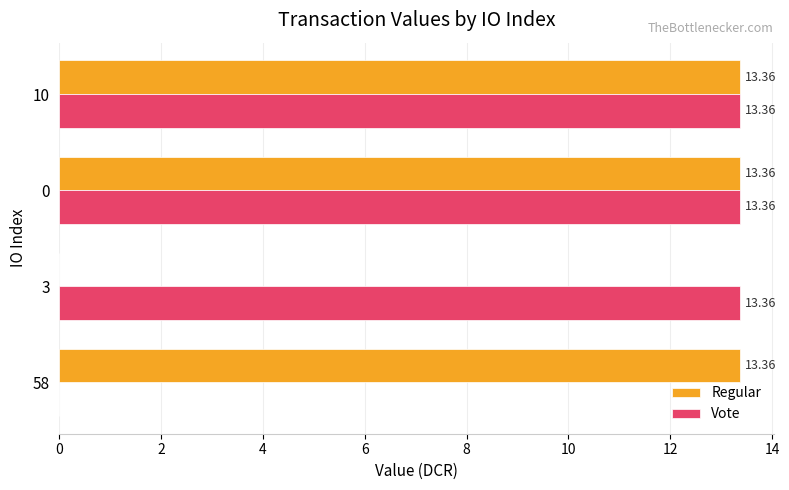

The value of Regular at 0 is 13.4. True or false?

True